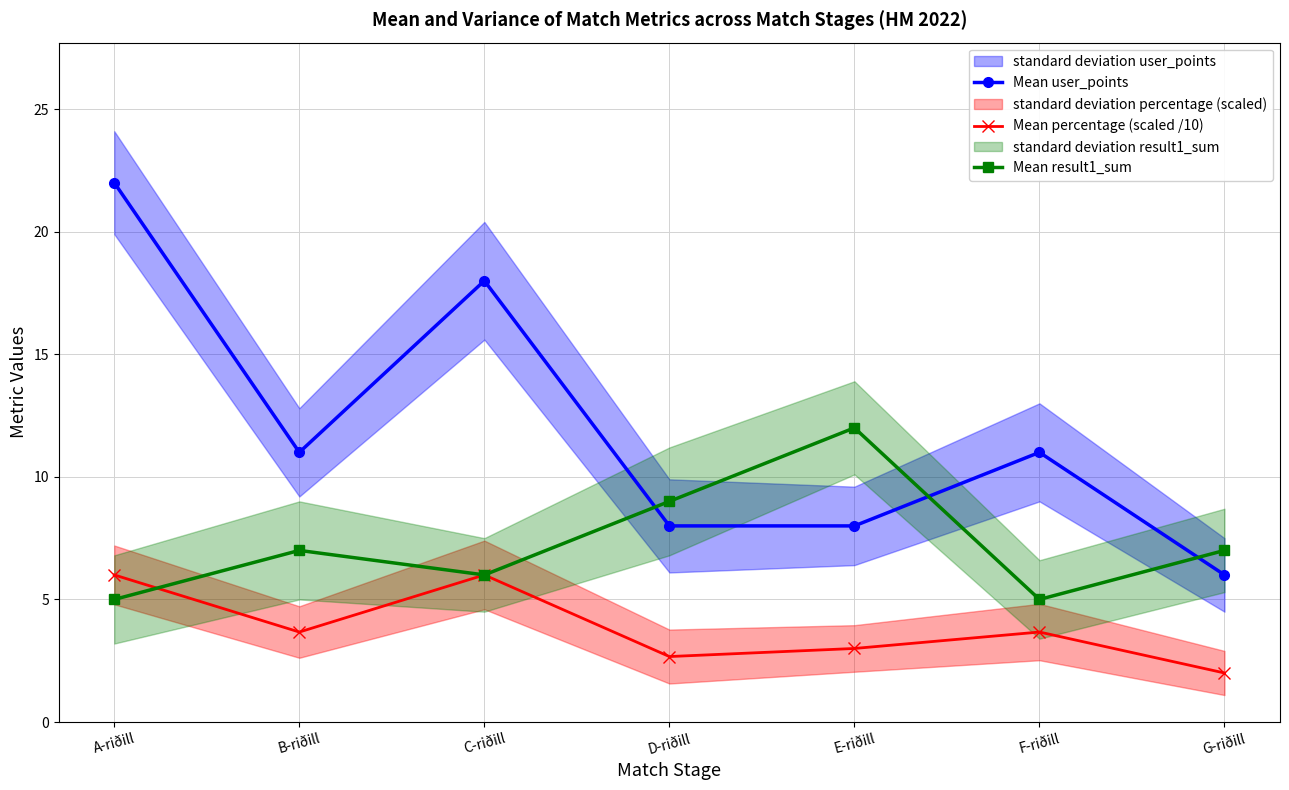

Is the value of Mean percentage (scaled /10) at G-riðill greater than the value of Mean result1_sum at C-riðill?

No